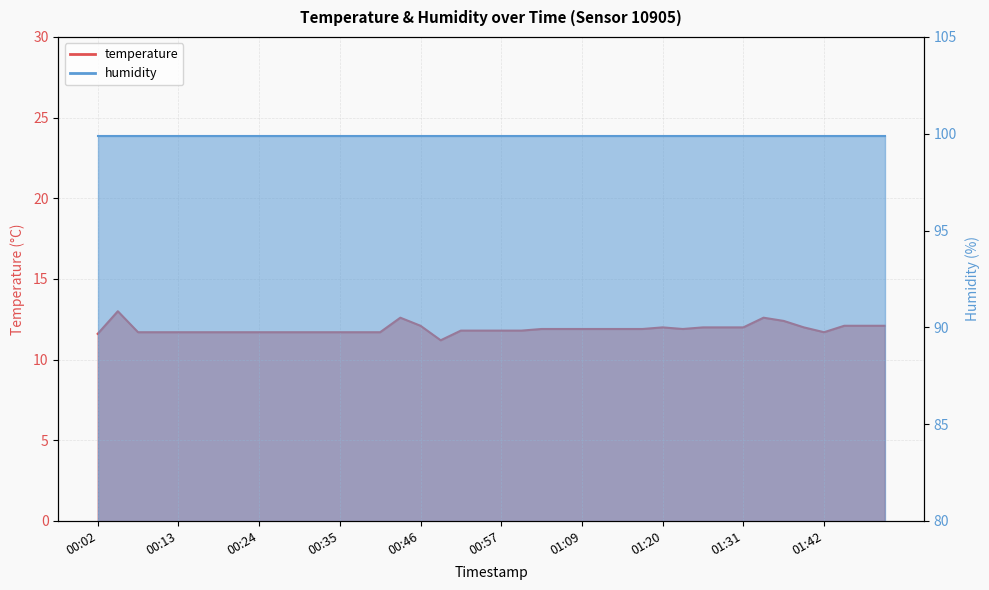

What is the smallest value displayed?

11.2